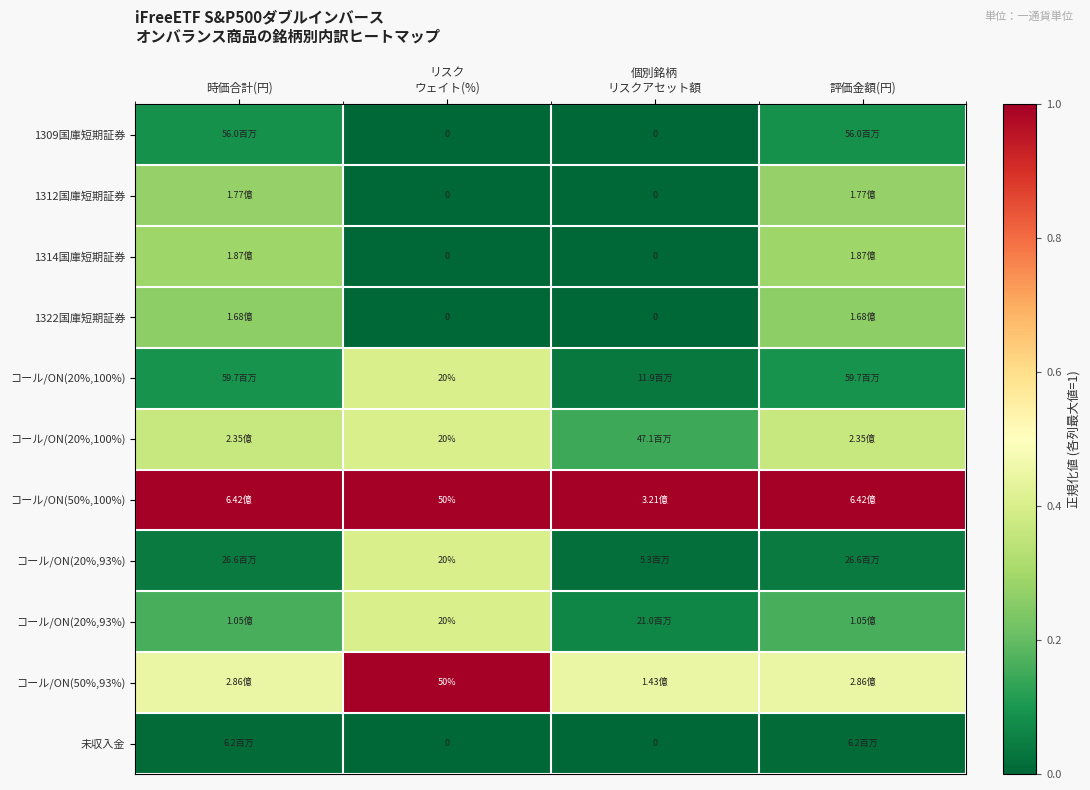

Count the number of data series in this chart.

11